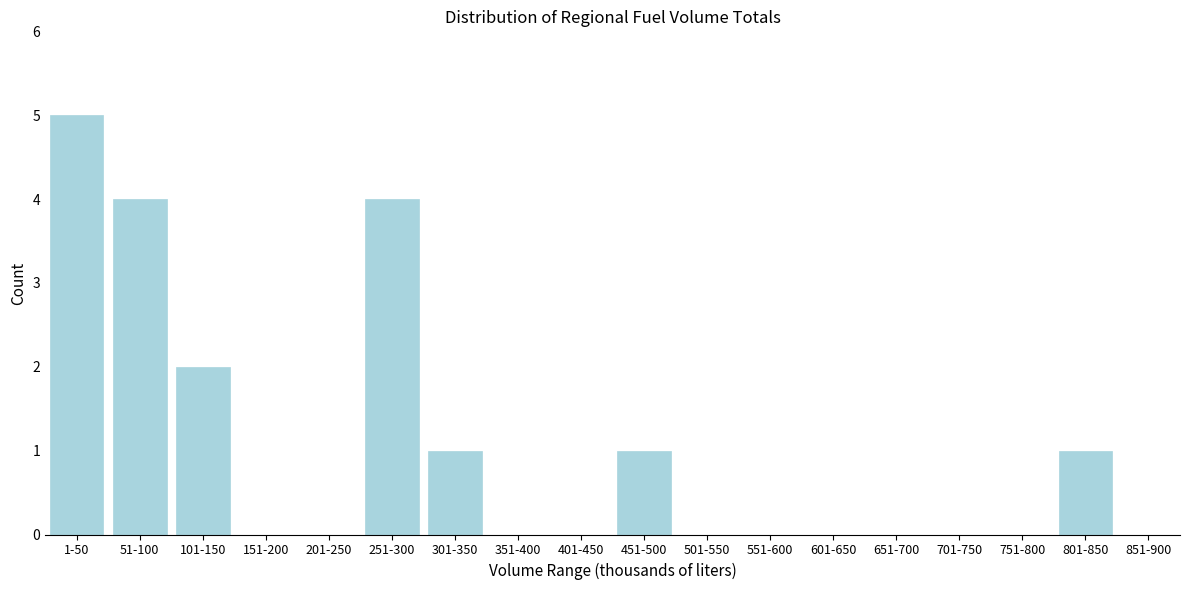

Reading right to left, what are all the values shown in this chart?

851-900=0	801-850=1	751-800=0	701-750=0	651-700=0	601-650=0	551-600=0	501-550=0	451-500=1	401-450=0	351-400=0	301-350=1	251-300=4	201-250=0	151-200=0	101-150=2	51-100=4	1-50=5